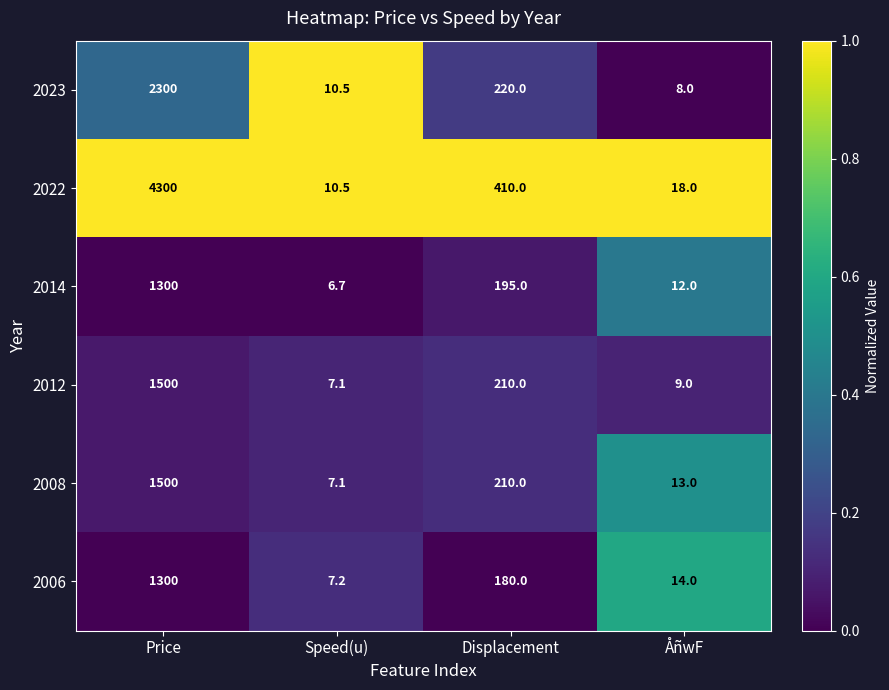

What is the sum of all 2006 values?

1501.2